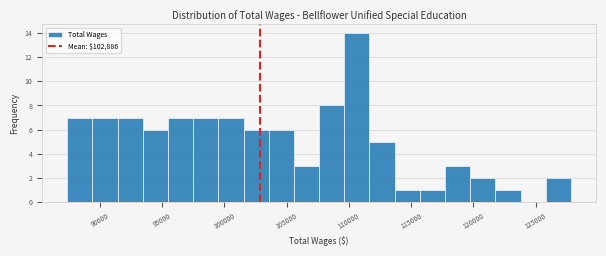

Reading left to right, list every bar in this chart as the range it spans on the x-axis followed by its height. Neither the bar edges nor the heights are printed on the chart, so give them approximately, as read against the axes.

87500 to 89500: 7
89500 to 91500: 7
91500 to 93500: 7
93500 to 95500: 6
95500 to 97500: 7
97500 to 99500: 7
99500 to 101500: 7
101500 to 103500: 6
103500 to 105500: 6
105500 to 107500: 3
107500 to 109500: 8
109500 to 111500: 14
111500 to 113500: 5
113500 to 115500: 1
115500 to 117500: 1
117500 to 119500: 3
119500 to 122000: 2
122000 to 124000: 1
124000 to 126000: 0
126000 to 128000: 2